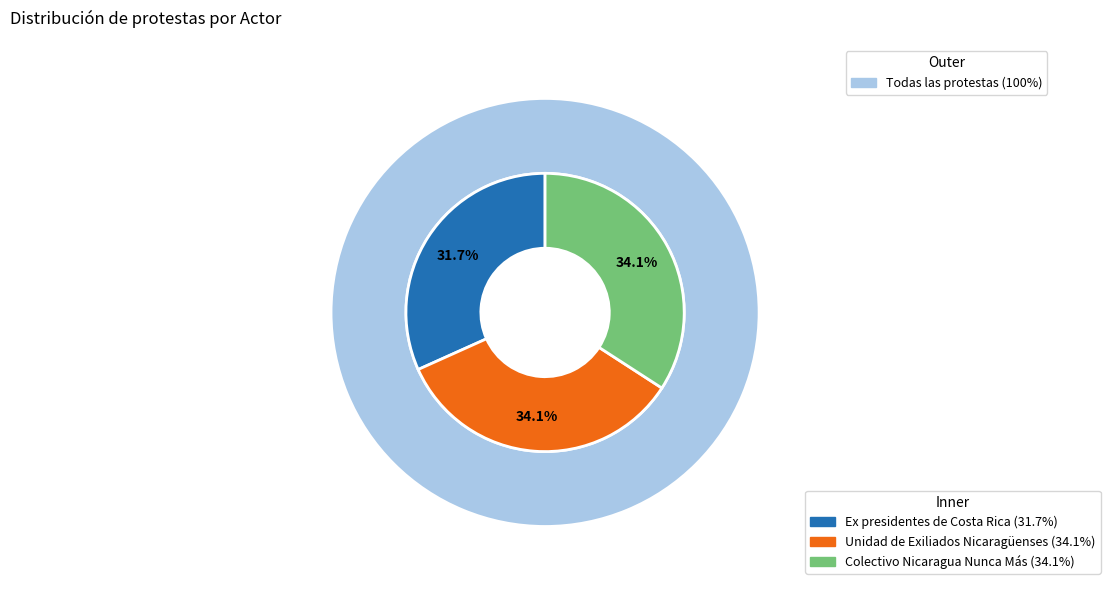

Does any single category account for the majority?

No